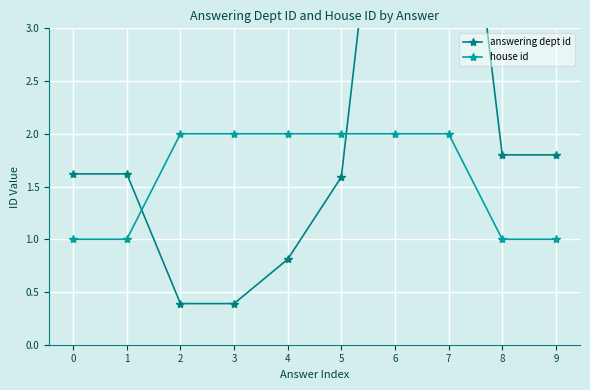

Rank the categories by answering dept id value from highest to lowest.

6, 7, 8, 9, 0, 1, 5, 4, 2, 3